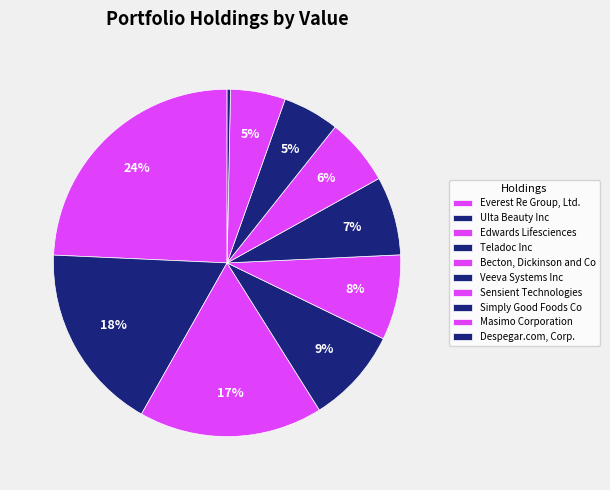

What portion of the pie excludes Edwards Lifesciences?

82.9%